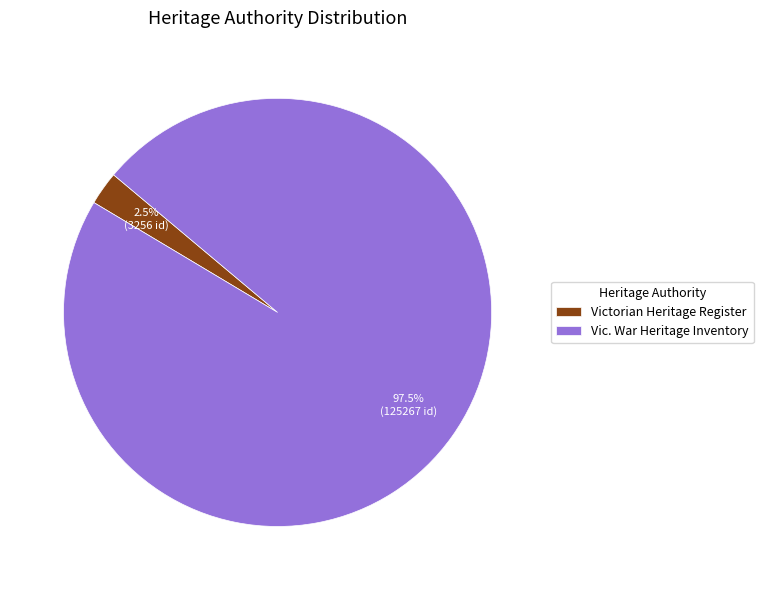

Between Vic. War Heritage Inventory and Victorian Heritage Register, which is larger?

Vic. War Heritage Inventory